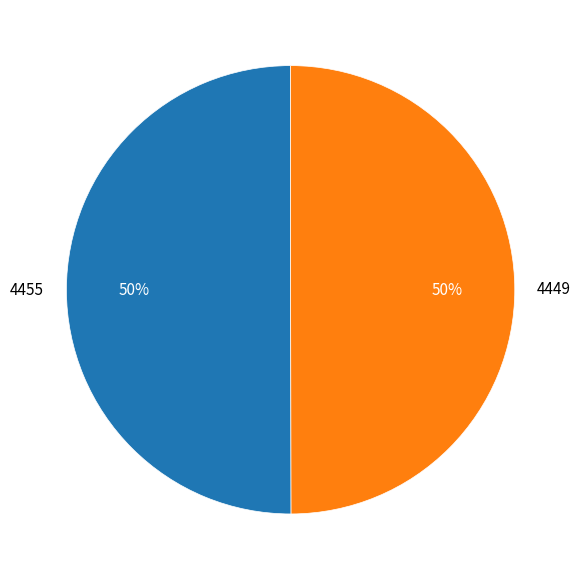

How many segments does this pie chart have?

2